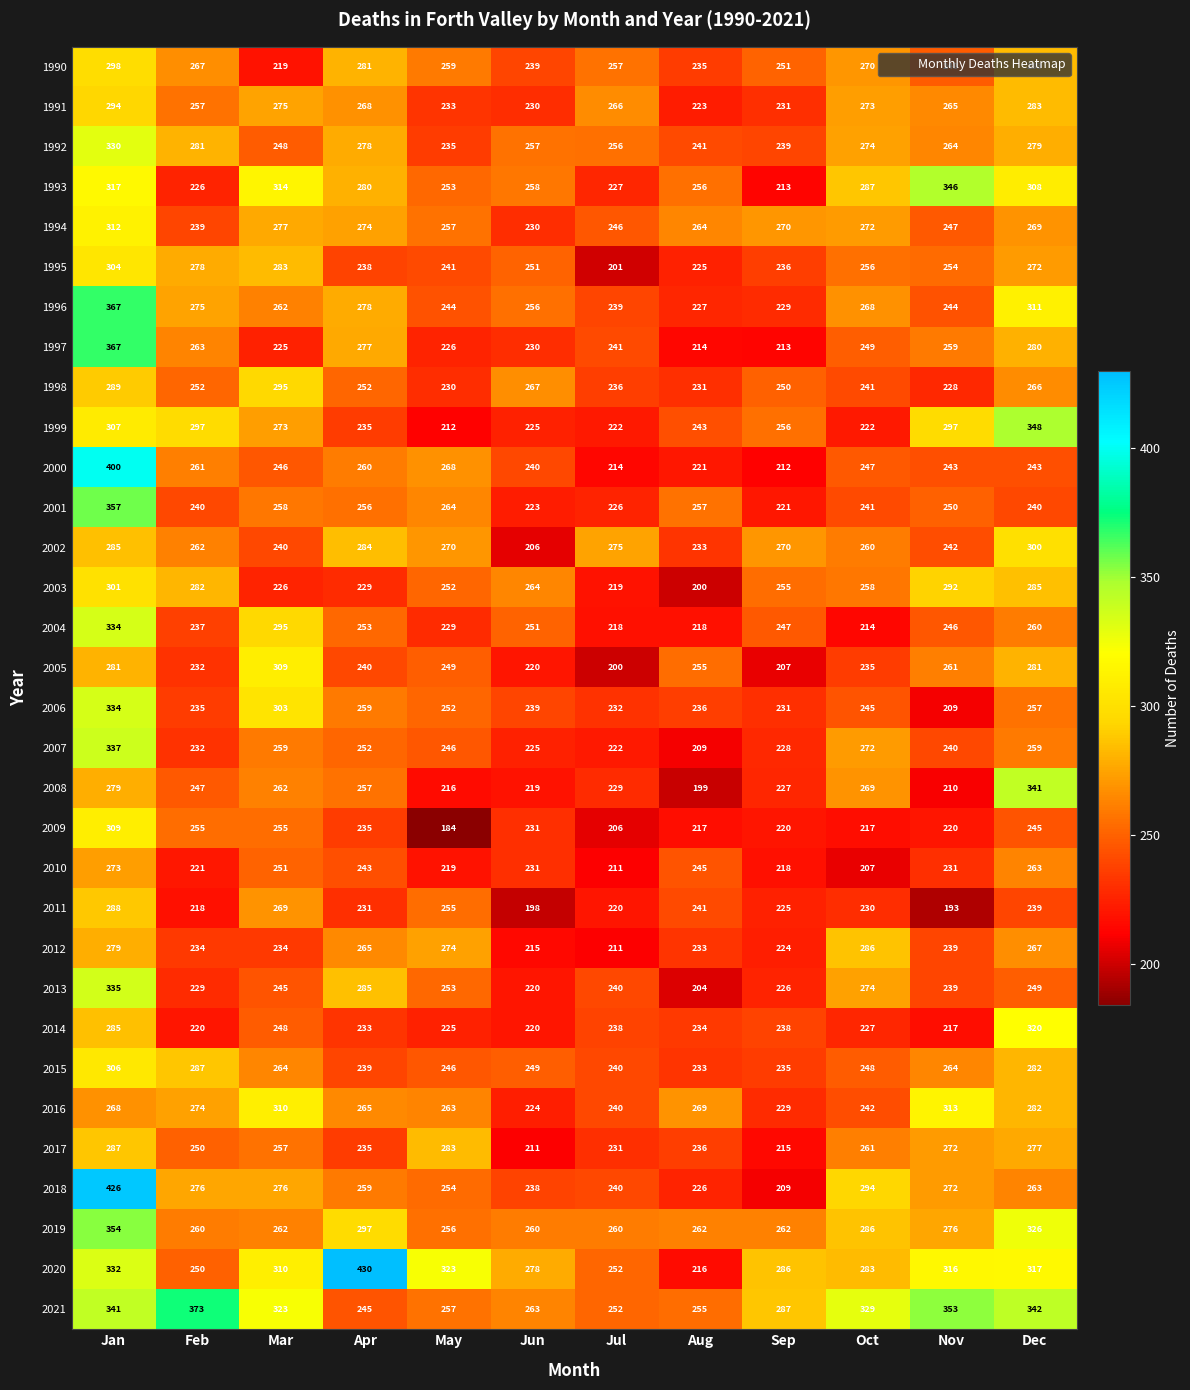

What is the total value across all series at Nov?

8250